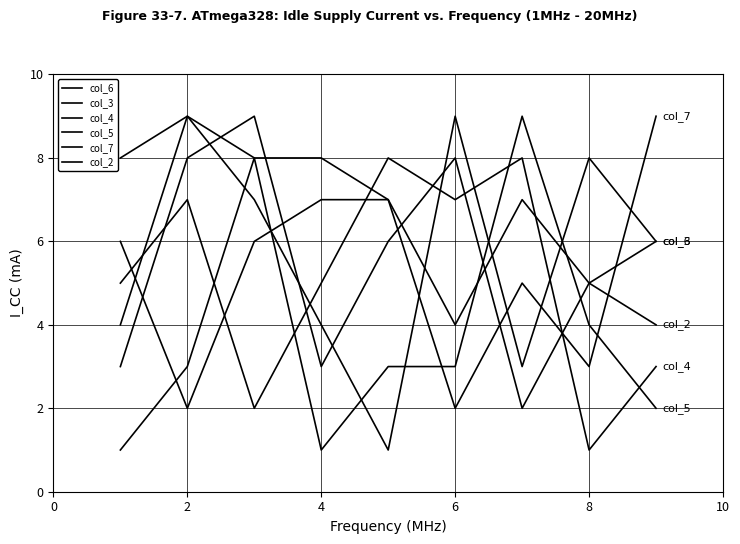

How many lines are shown in the chart?

6